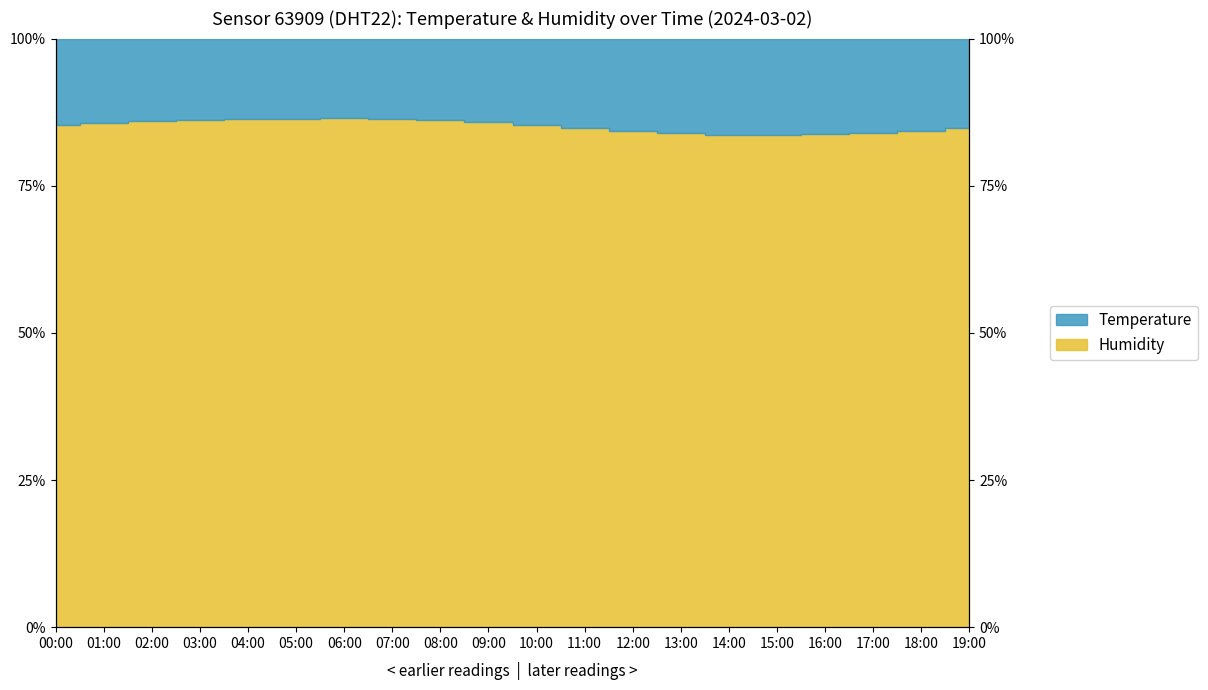

At which label is the value closest to 84?

17:00